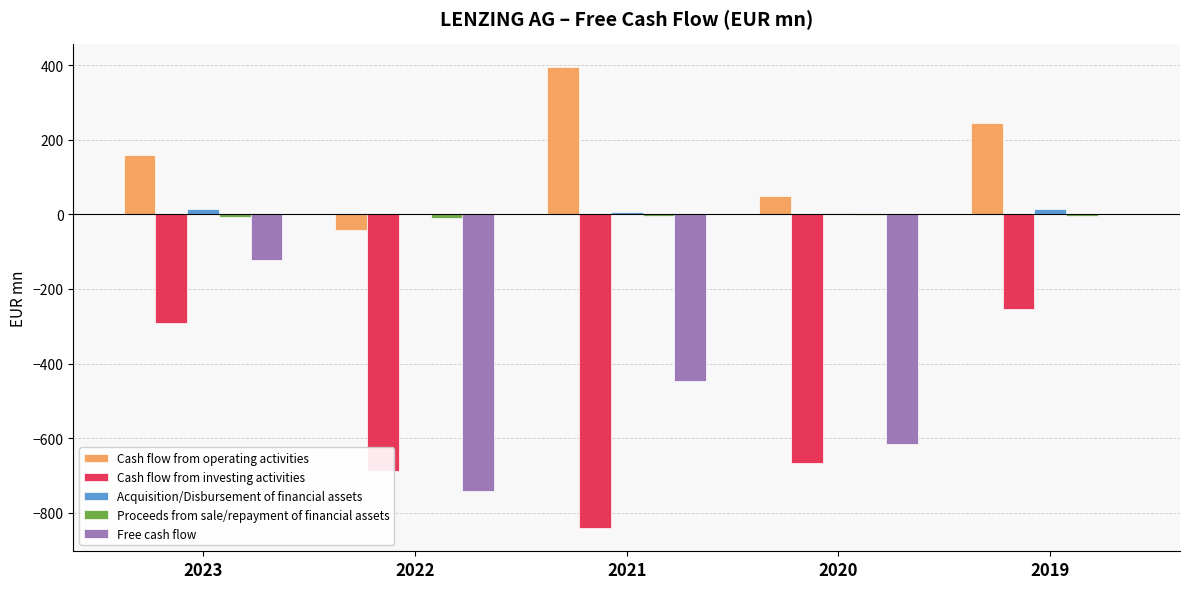

What is the highest value of the Acquisition/Disbursement of financial assets series?

15.6